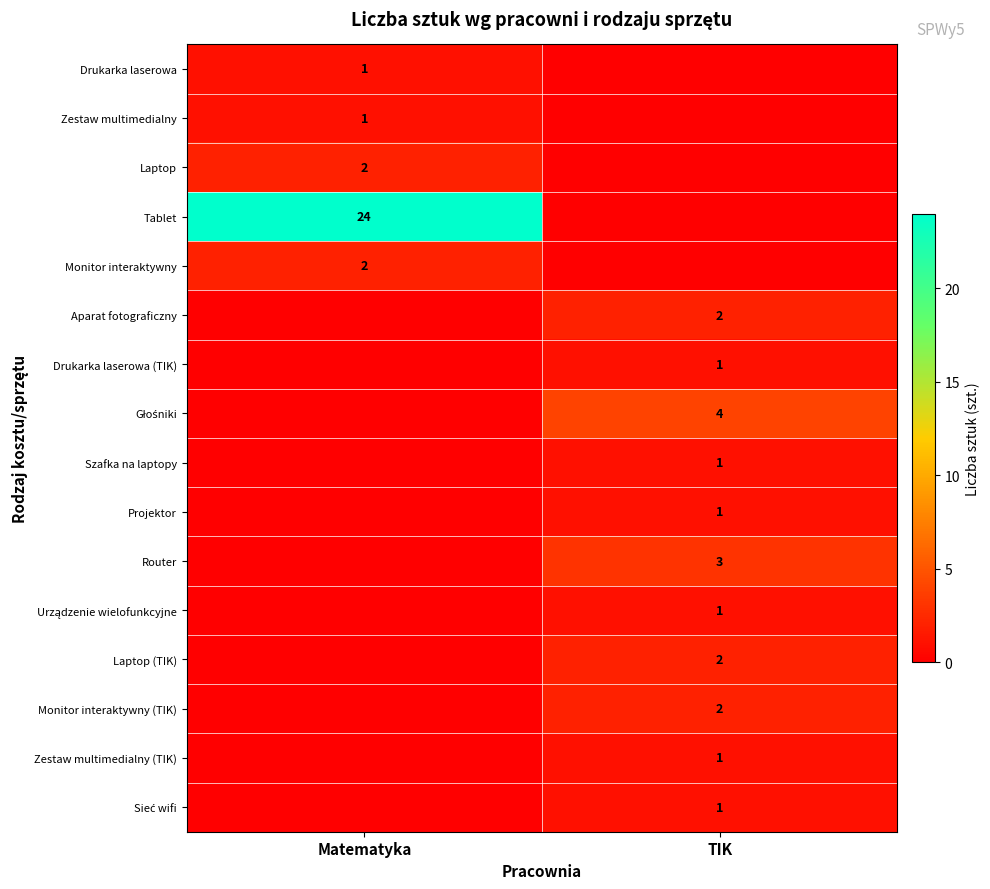

True or false: Router has a value of 1 at TIK.

False